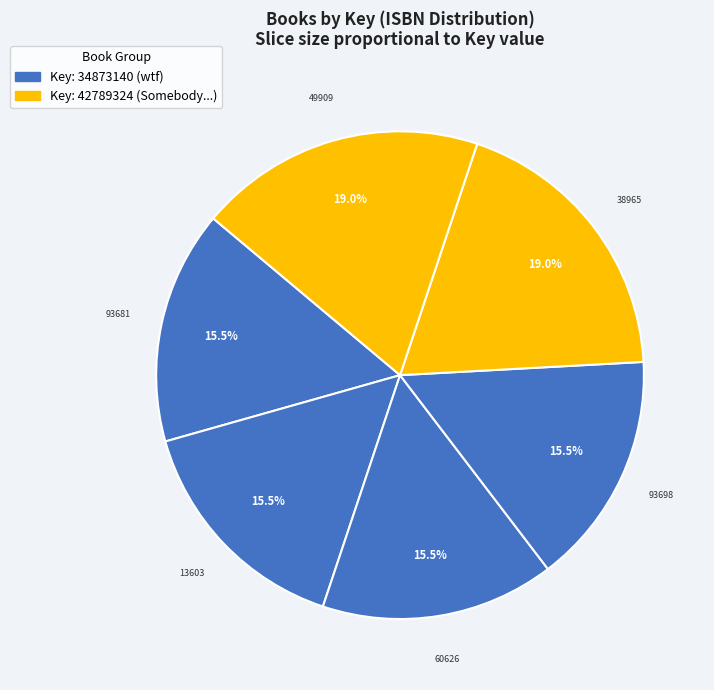

How many segments does this pie chart have?

6